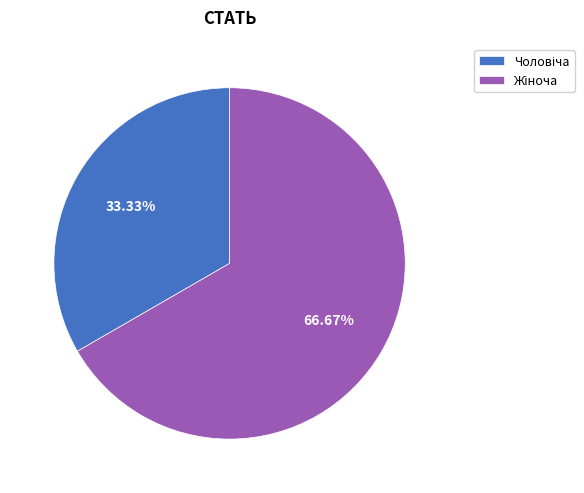

Does any single category account for the majority?

Yes